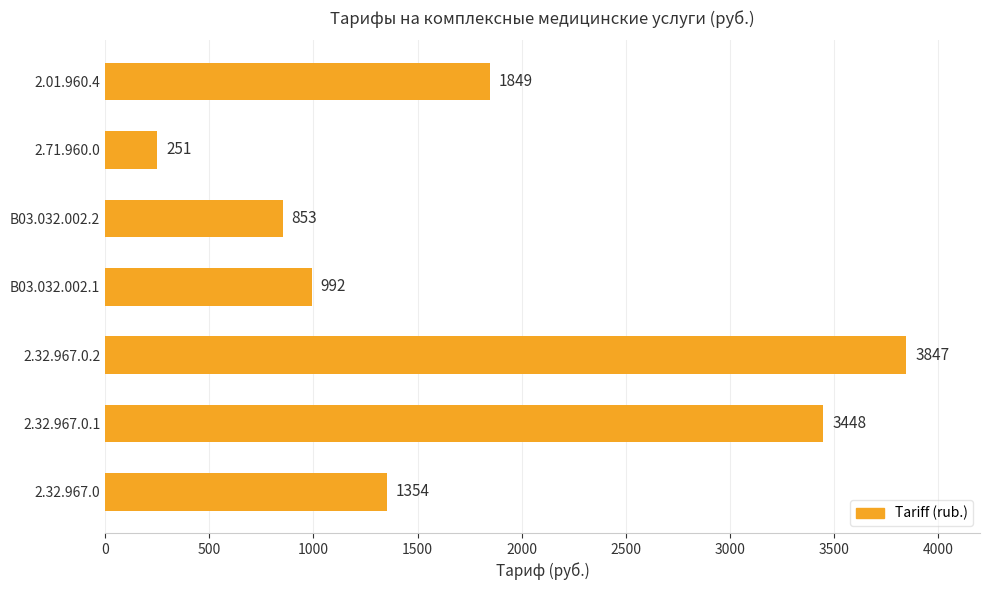

Reading bottom to top, what are all the values shown in this chart?

2.32.967.0=1354	2.32.967.0.1=3448	2.32.967.0.2=3847	B03.032.002.1=992	B03.032.002.2=853	2.71.960.0=251	2.01.960.4=1849